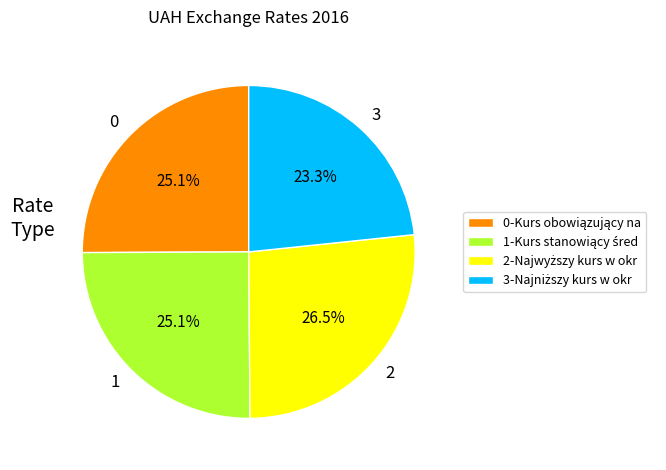

How many segments does this pie chart have?

4